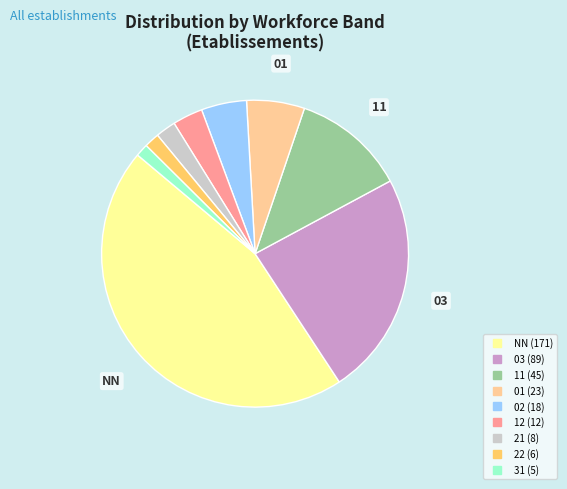

Does 31 represent more than half of the total?

No